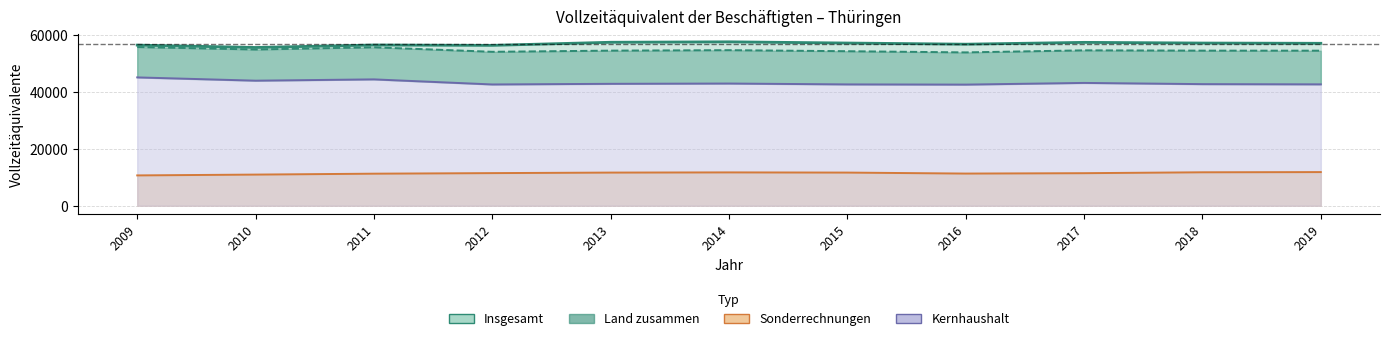

At which category does Kernhaushalt reach its first local valley?

2010